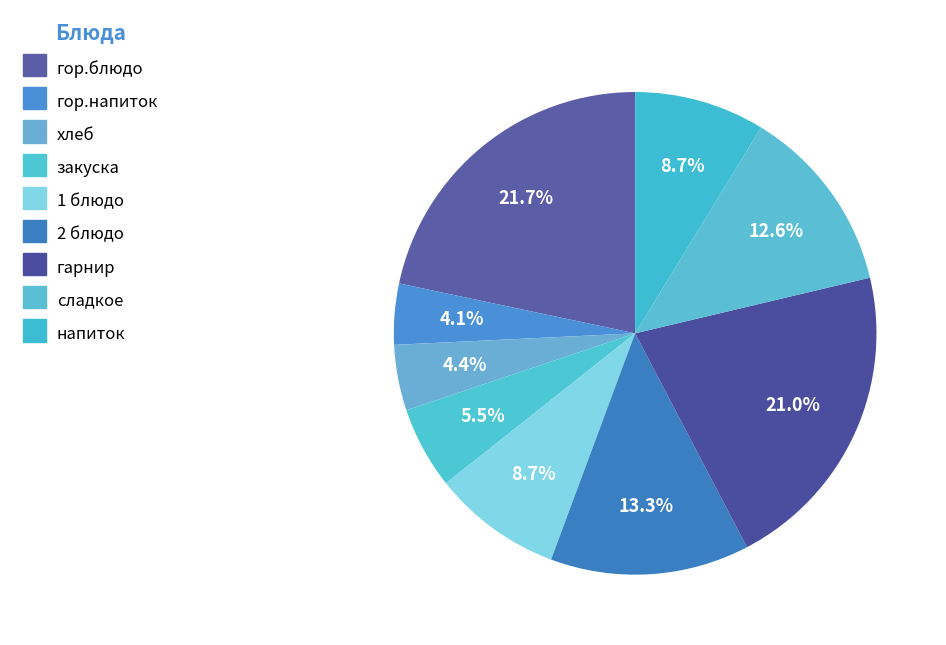

Approximately how many times larger is the value at закуска compared to гор.блюдо?

0.3